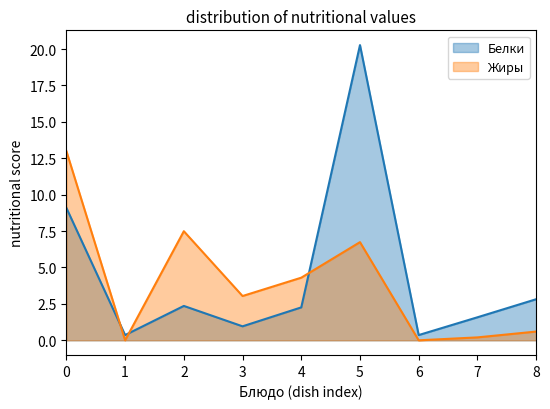

Between 0 and 7, which series saw the biggest shift?

Жиры